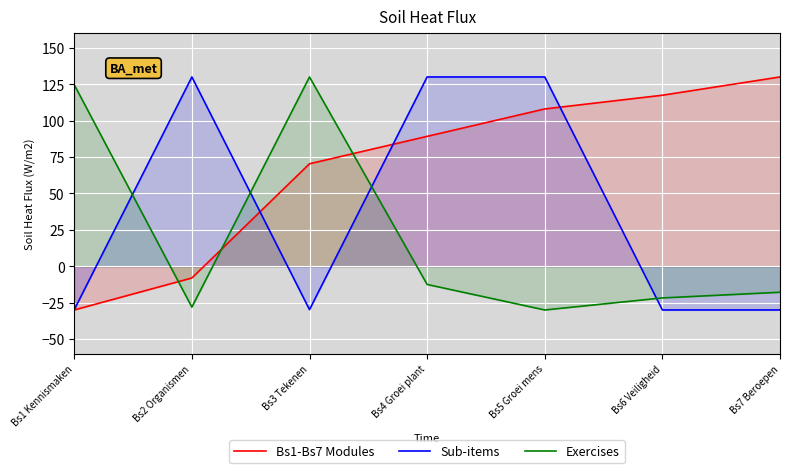

How many data points in Bs1-Bs7 Modules are above 89?

4